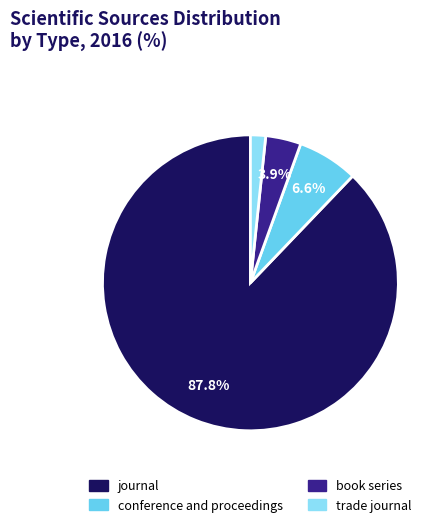

True or false: journal accounts for 78% of the total.

False